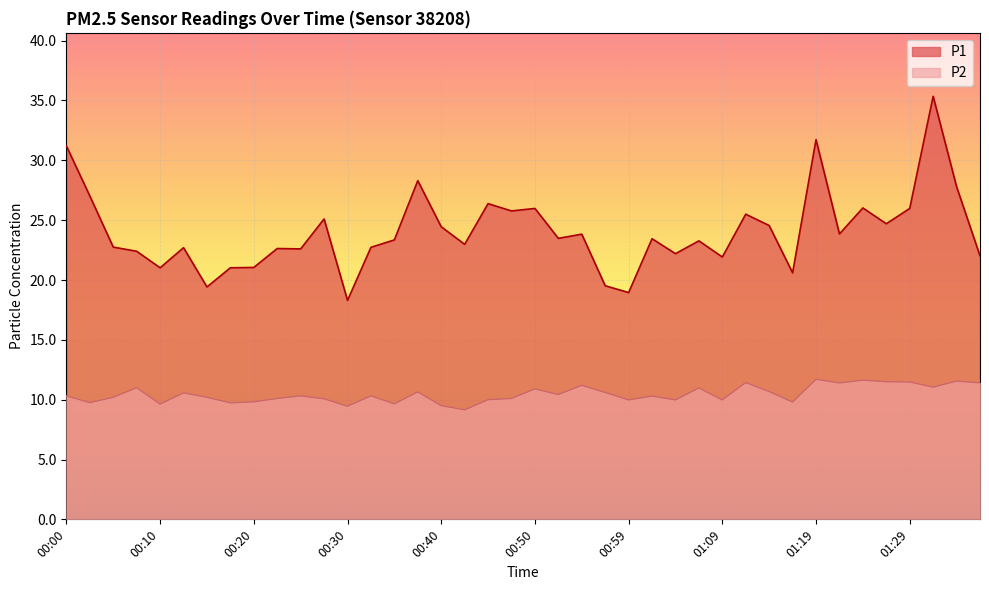

At which category does P2 reach its first local peak?

00:07